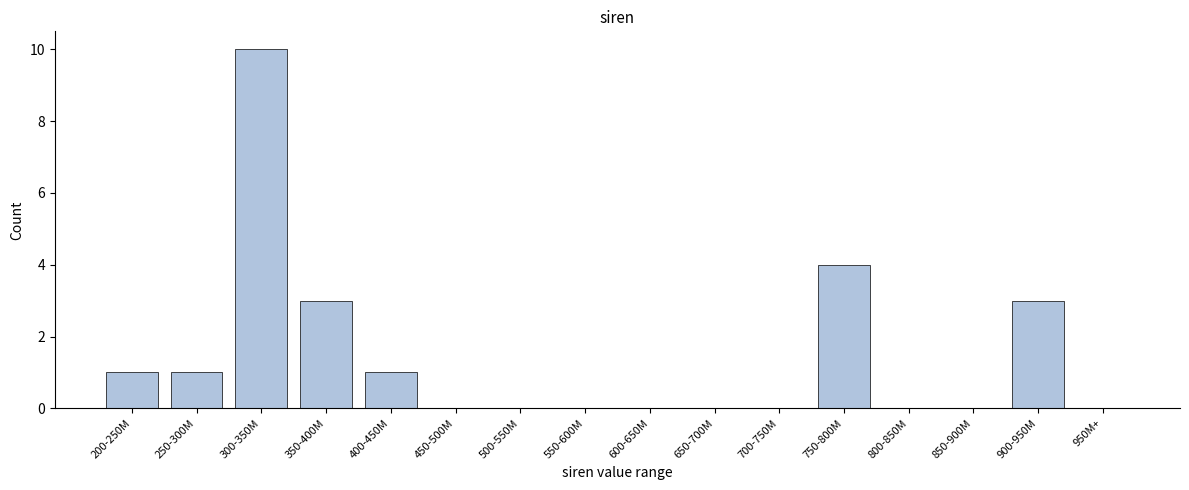

Reading right to left, transcribe all the data shown in this chart.

950M+=0	900-950M=3	850-900M=0	800-850M=0	750-800M=4	700-750M=0	650-700M=0	600-650M=0	550-600M=0	500-550M=0	450-500M=0	400-450M=1	350-400M=3	300-350M=10	250-300M=1	200-250M=1